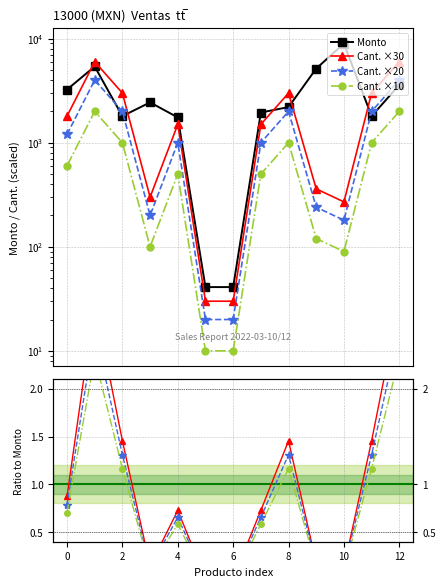

How many times do Monto and Cant. cross each other?

3